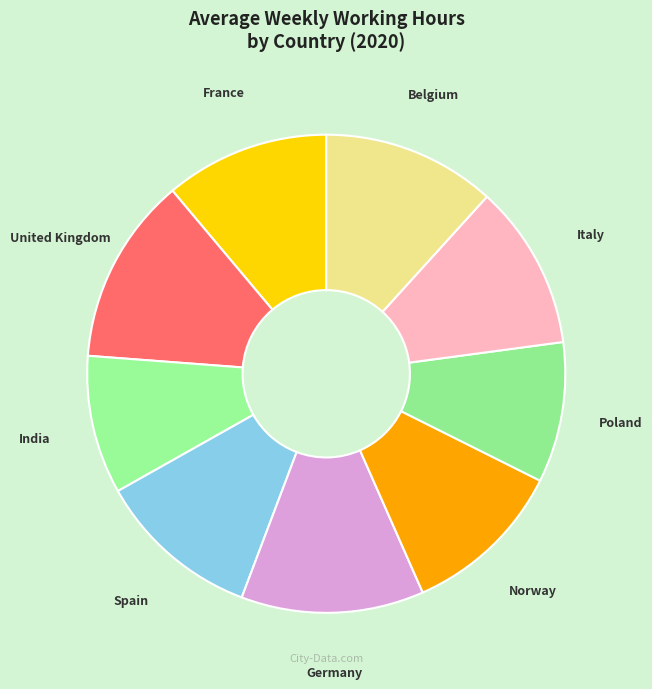

Is there any slice that represents more than half of the pie?

No